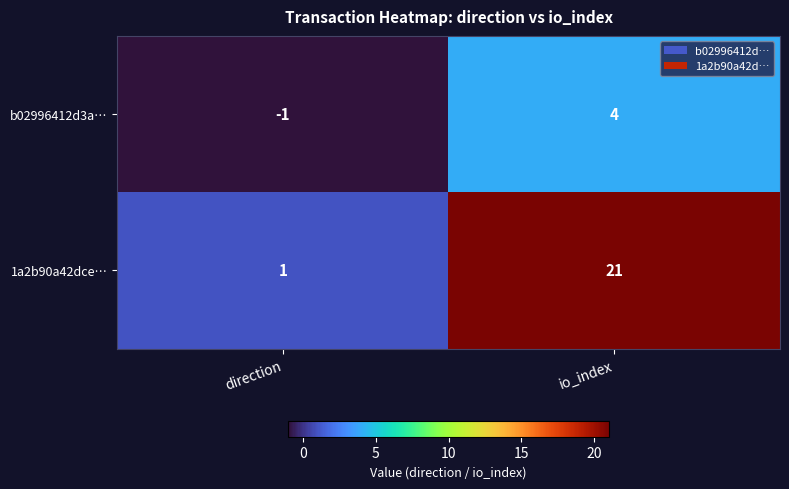

Reading right to left, transcribe all the data shown in this chart.

b02996412d3a…: io_index=4	direction=-1
1a2b90a42dce…: io_index=21	direction=1